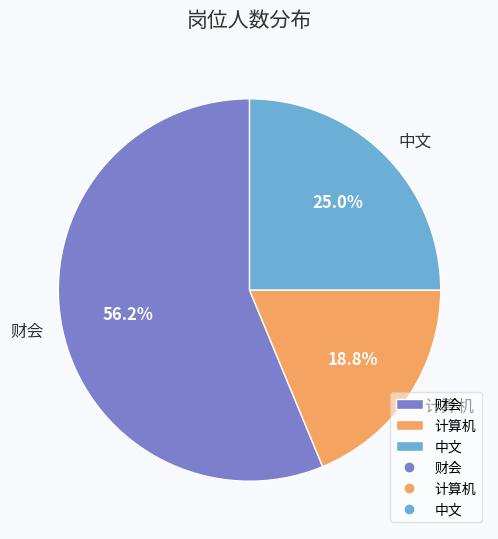

What is the largest slice in the pie chart?

财会